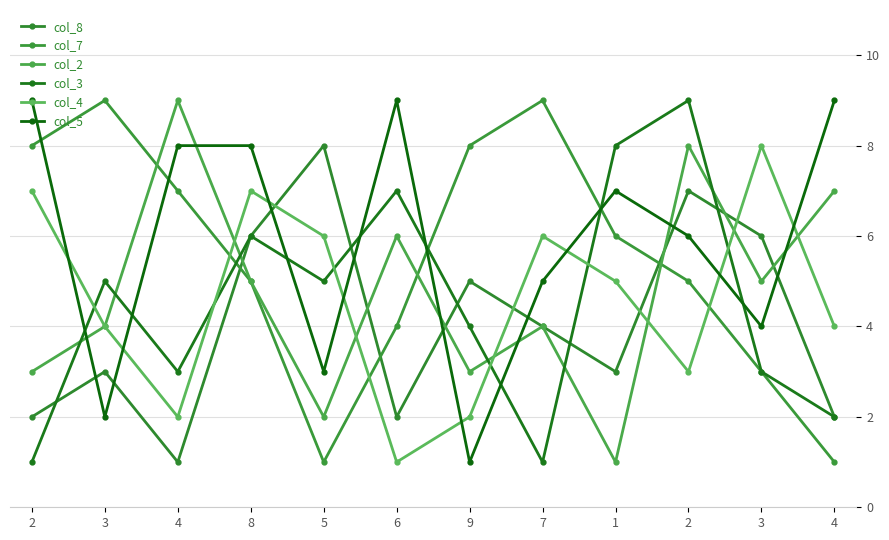

Is this an area chart (filled region under the line)?

No